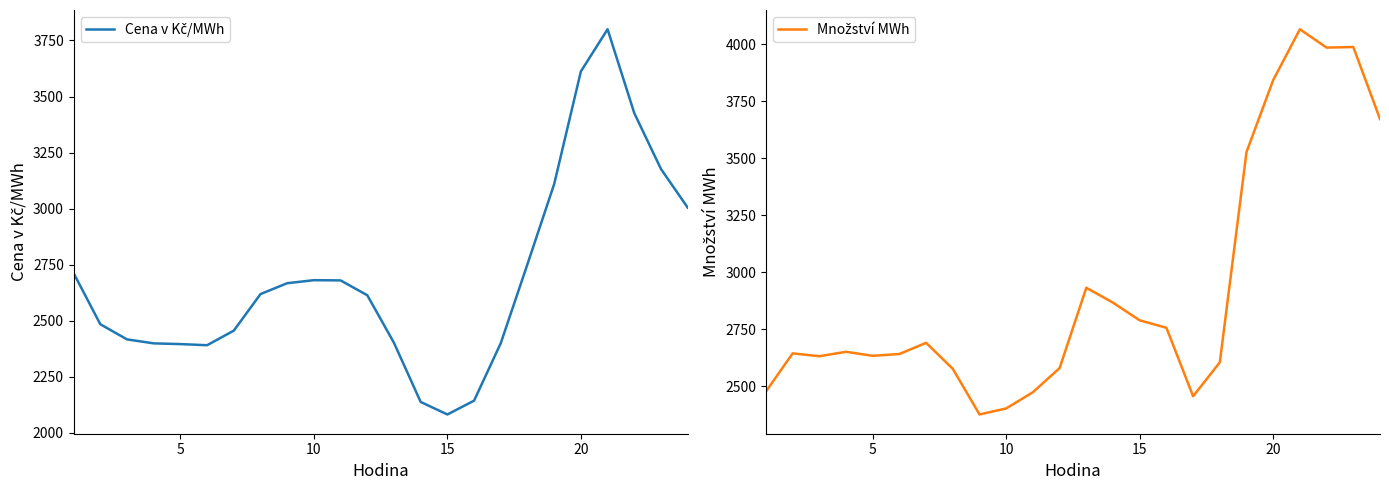

Reading right to left, transcribe all the data shown in this chart.

Cena v Kč/MWh: 3004.8	3176.8	3426.2	3800.1	3612.0	3109.6	2752.4	2400.0	2143.4	2081.9	2137.7	2401.3	2613.6	2679.9	2680.9	2667.4	2618.9	2455.8	2390.8	2395.8	2399.0	2416.8	2484.3	2712.4
Množství MWh: 3673.2	3988.9	3986.3	4066.8	3844.0	3528.3	2605.5	2456.8	2757.1	2789.8	2867.3	2932.8	2580.5	2474.6	2403.3	2376.9	2576.9	2691.2	2642.2	2634.1	2651.8	2632.3	2644.9	2477.6